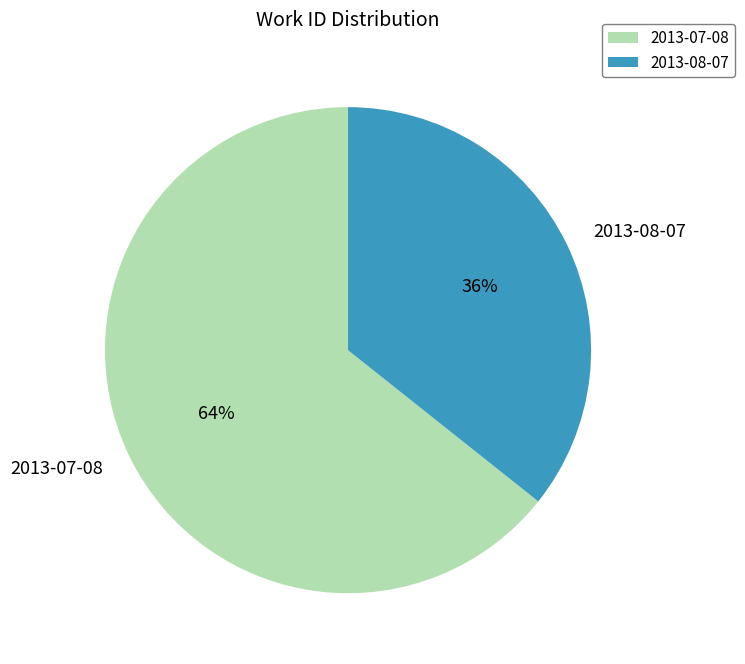

Combined, do 2013-08-07 and 2013-07-08 account for over 50%?

Yes